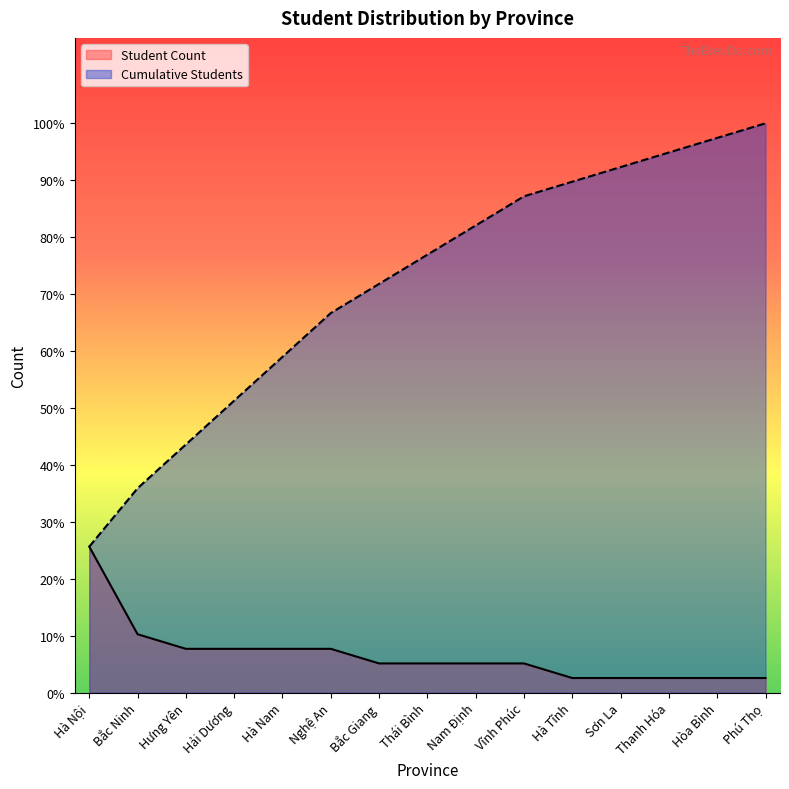

List the labels in order of Student Count value, smallest first.

Hà Tĩnh, Sơn La, Thanh Hóa, Hòa Bình, Phú Thọ, Bắc Giang, Thái Bình, Nam Định, Vĩnh Phúc, Hưng Yên, Hải Dương, Hà Nam, Nghệ An, Bắc Ninh, Hà Nội